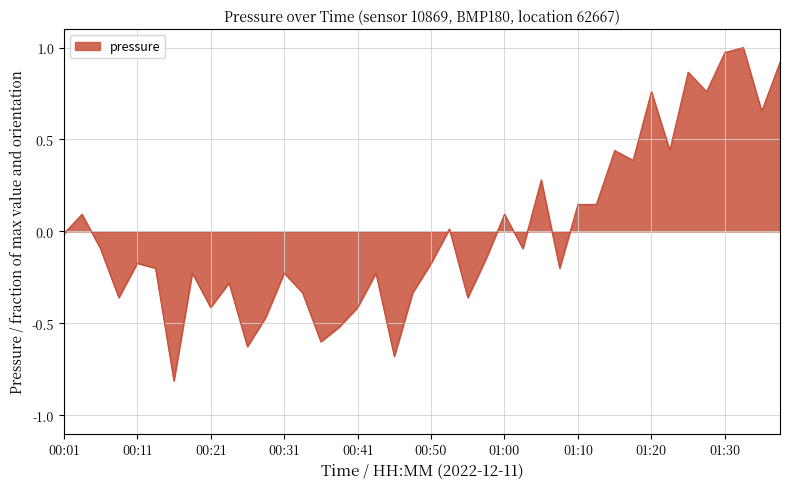

What is the minimum value shown in the chart?

-0.8